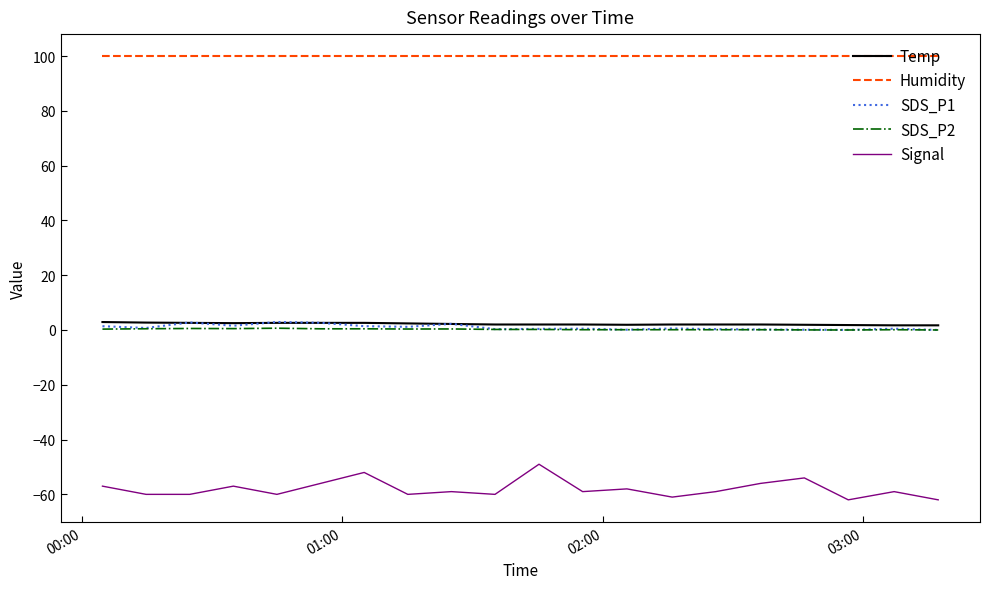

What is the difference between the maximum and minimum values in the Temp series?

1.2